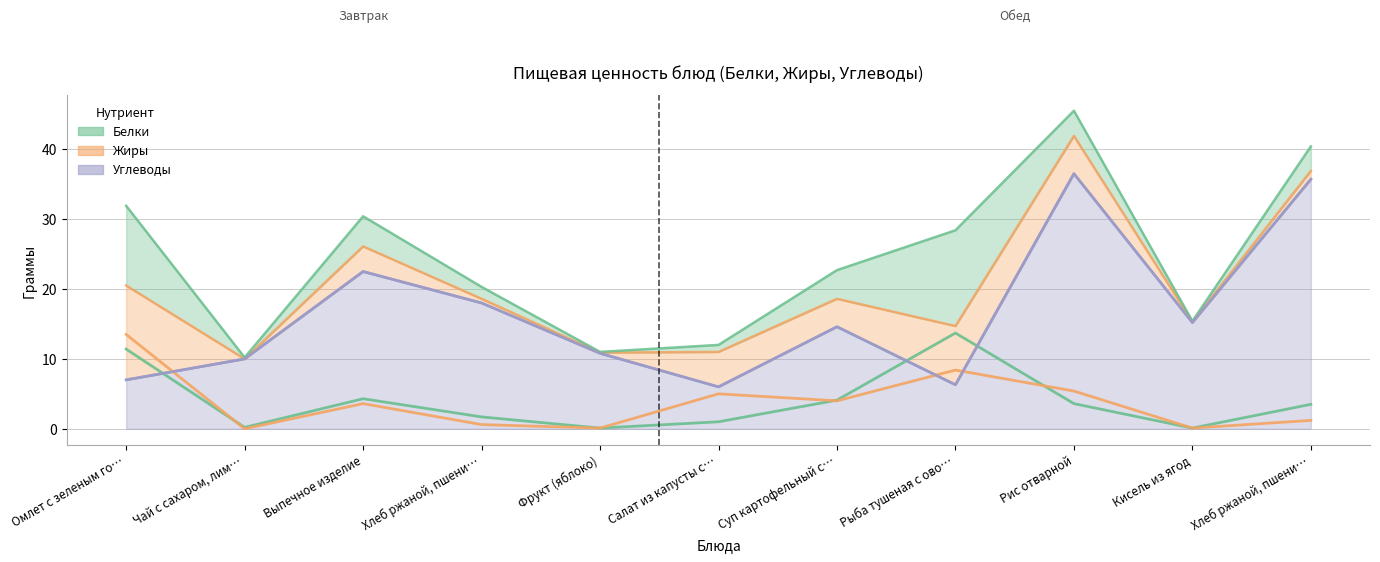

At how many categories does at least one series exceed 18?

3